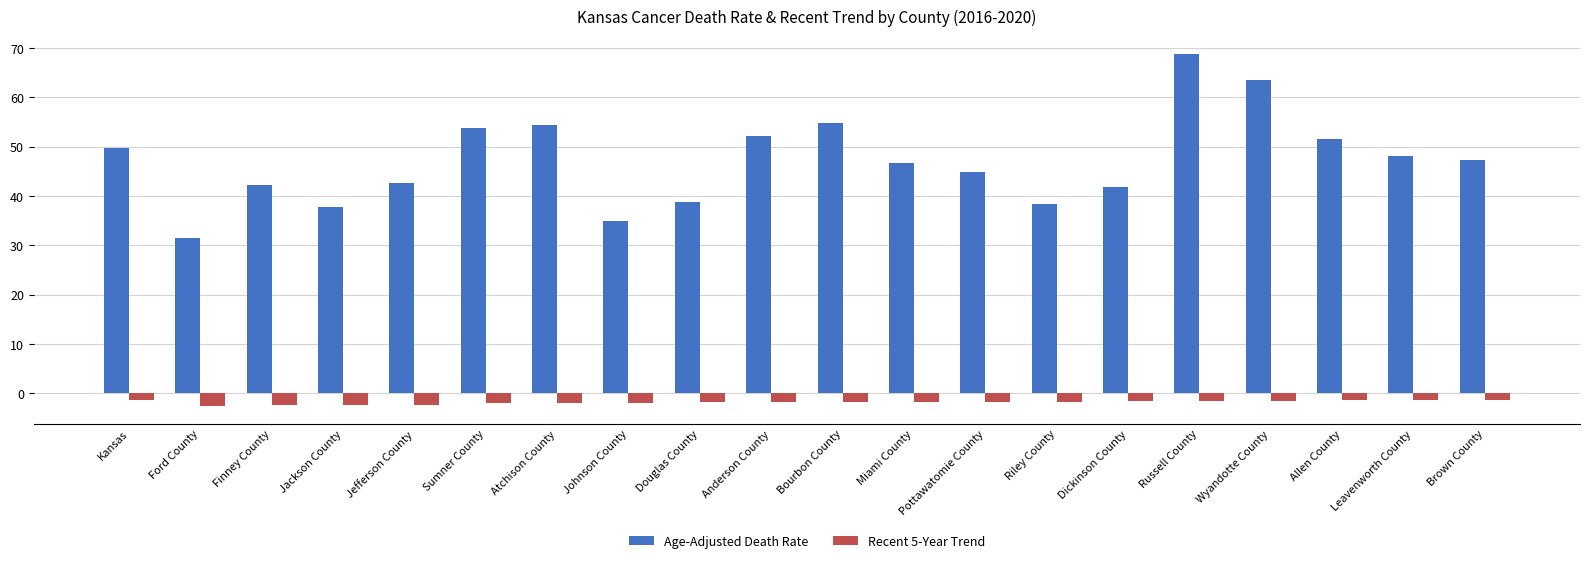

What is the total value across all series at Wyandotte County?

61.9